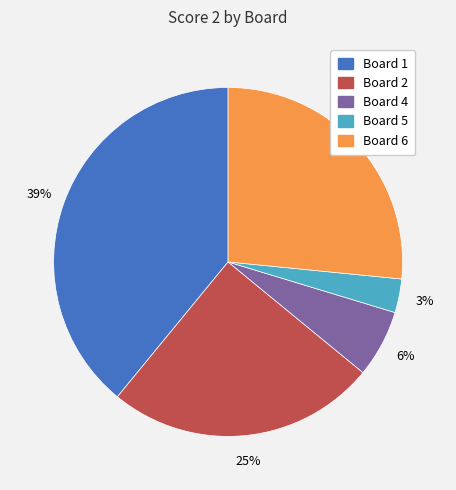

Is there any slice that represents more than half of the pie?

No